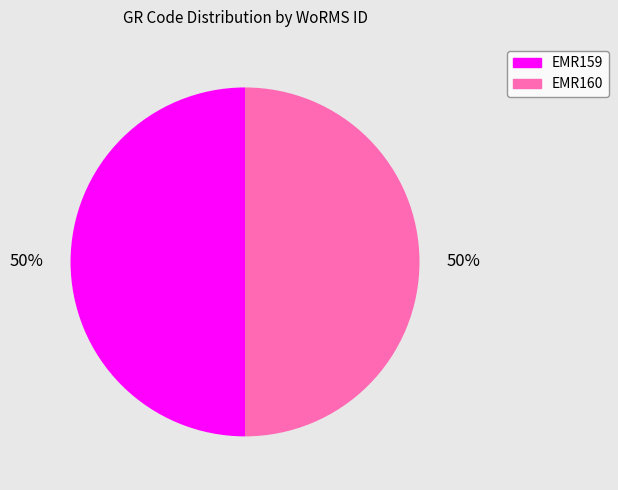

Is the sum of EMR159 and EMR160 greater than half?

Yes